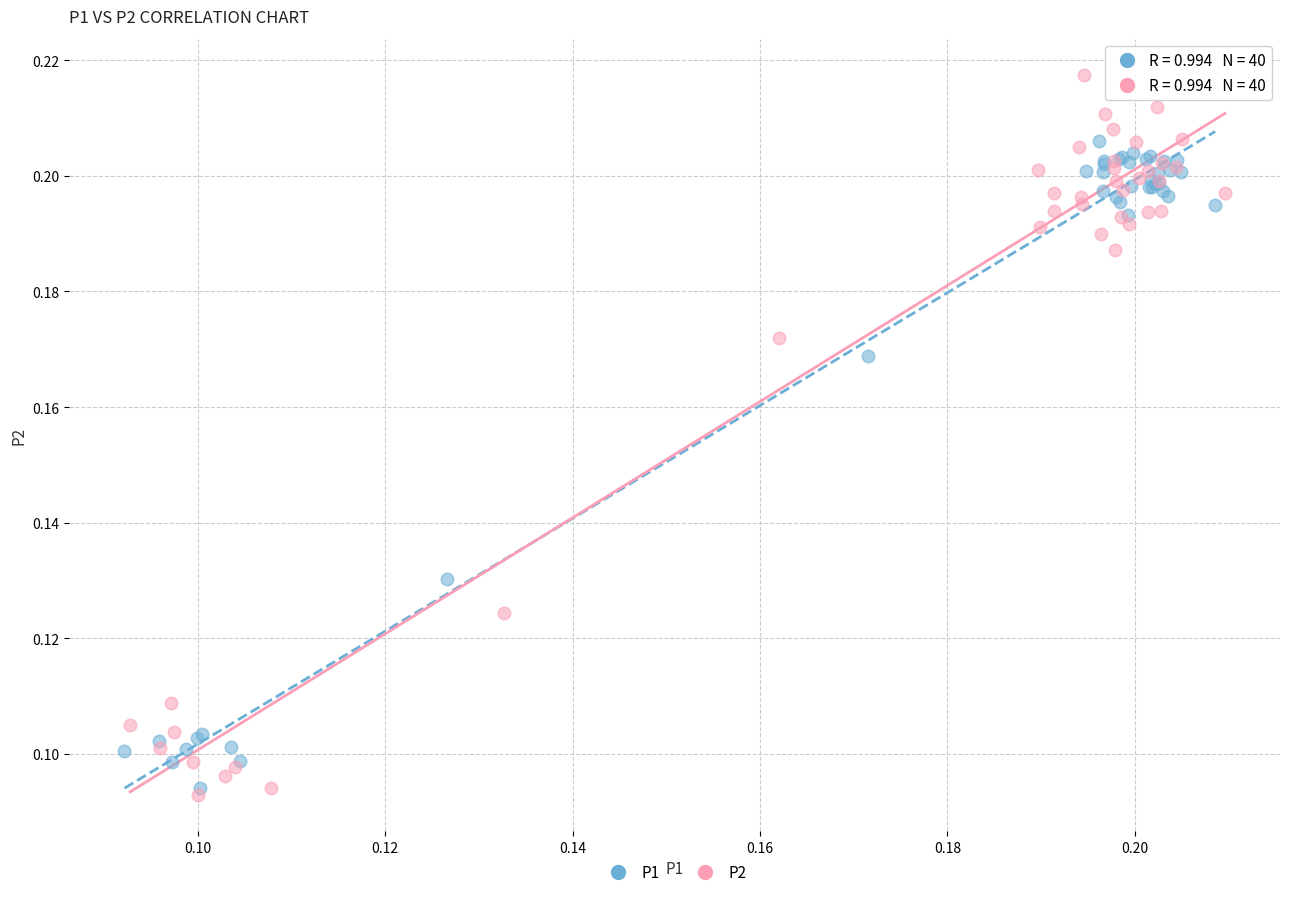

Which series contains the highest Y value?

P2